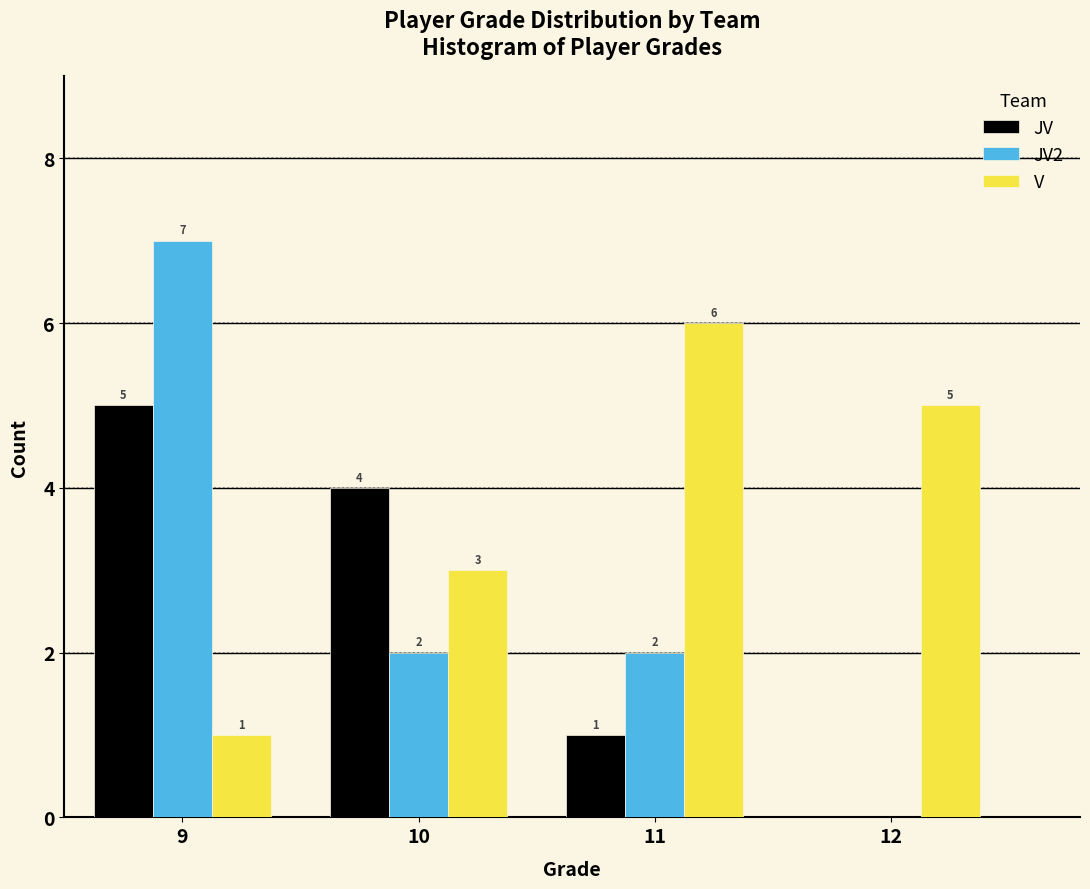

Reading right to left, extract all data points from this chart.

JV: 12=0	11=1	10=4	9=5
JV2: 12=0	11=2	10=2	9=7
V: 12=5	11=6	10=3	9=1